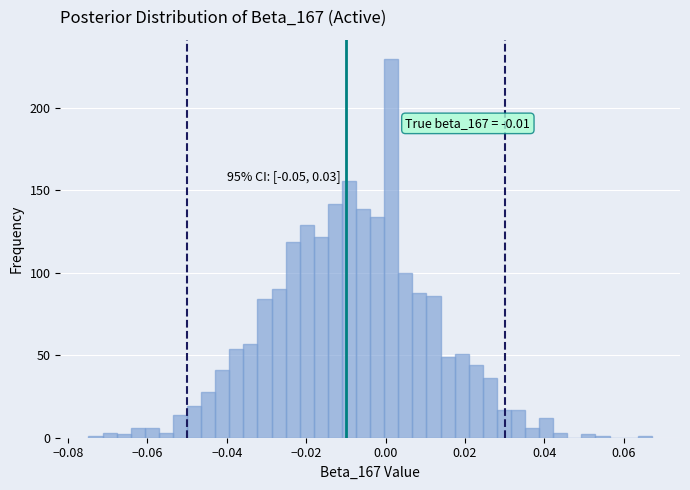

Around what value on the x-axis is the tallest bar? Give the approximate position of its centre, as read against the axis.

0.002